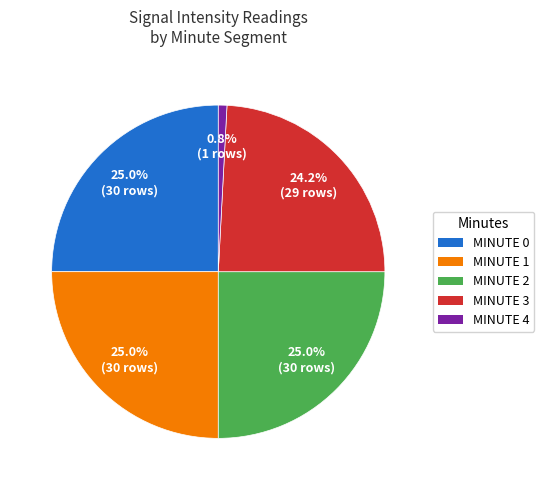

How many segments does this pie chart have?

5